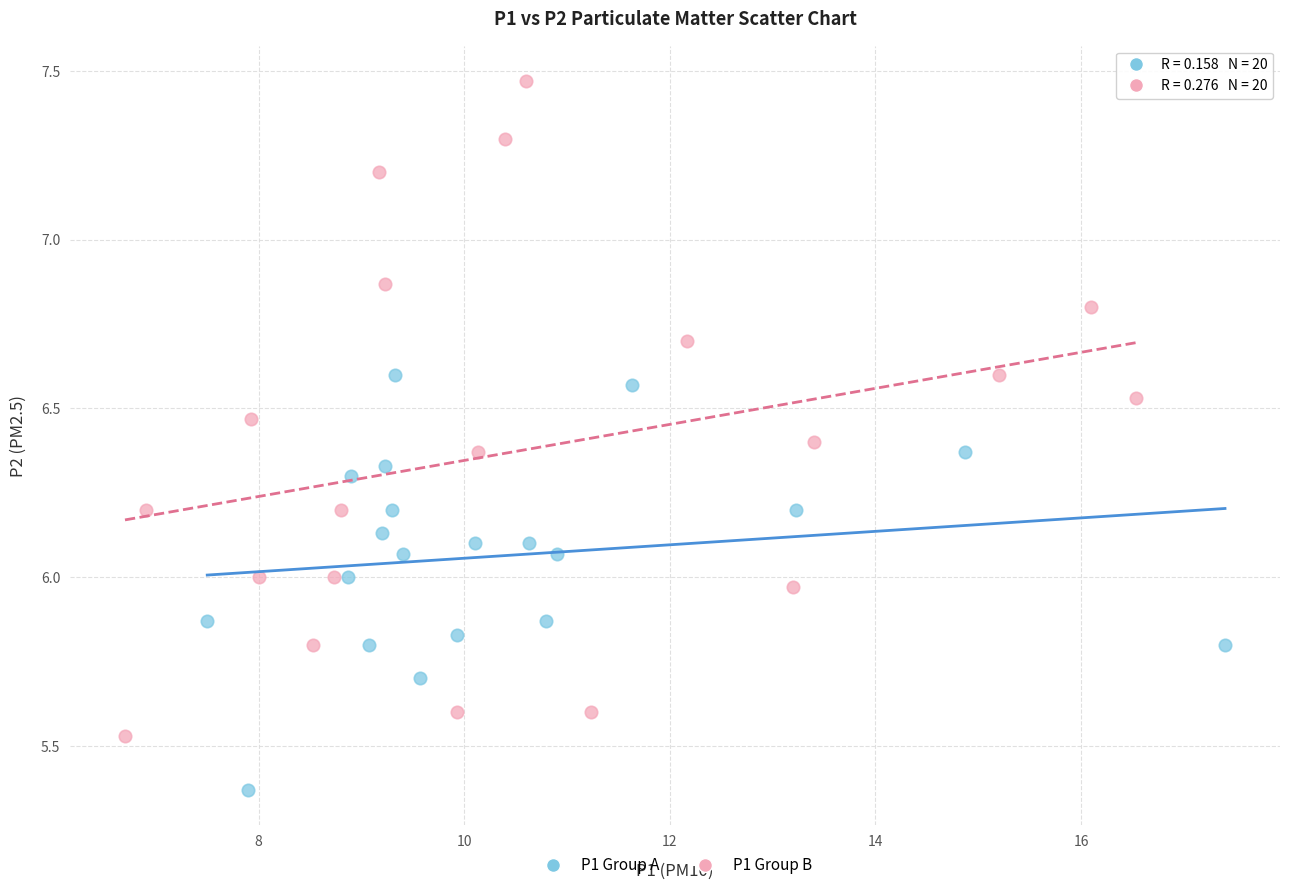

Which series has the largest Y range (max minus min)?

P1 Group B